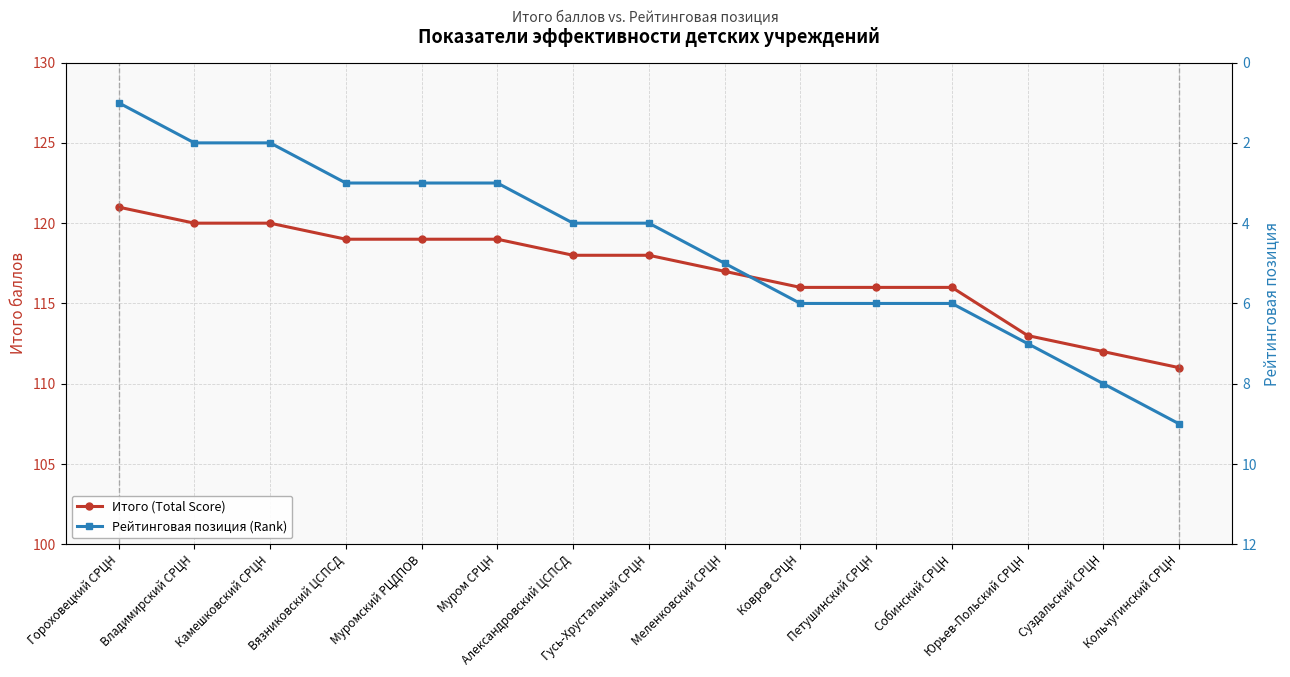

Which series changed the most between Вязниковский ЦСПСД and Александровский ЦСПСД?

Итого (Total Score)